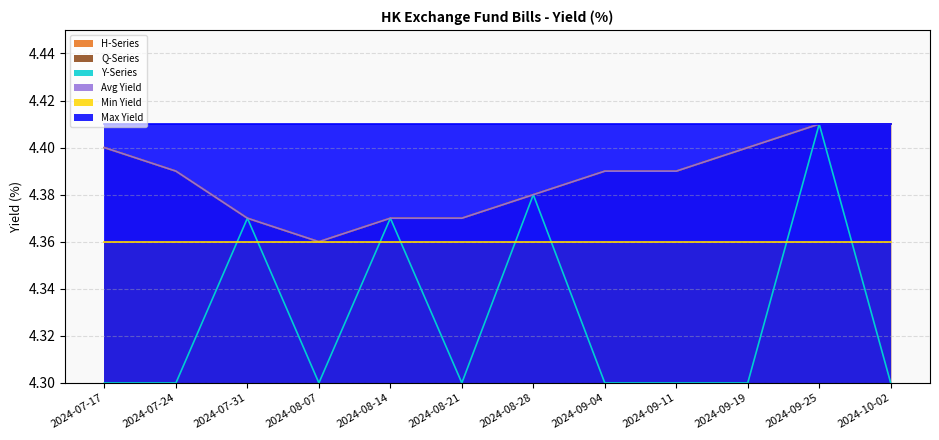

What is the label of the 12th point from the right?

2024-07-17